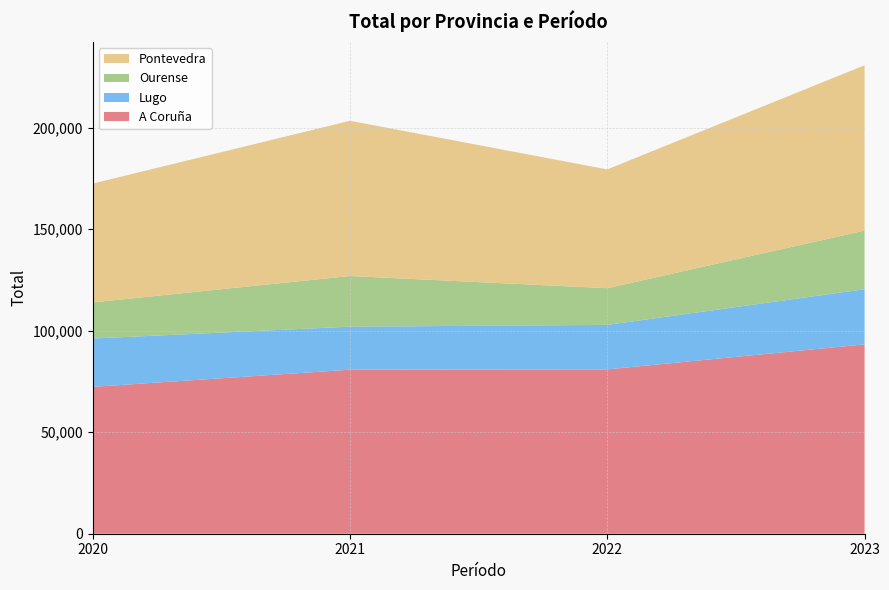

Reading right to left, list all the values displayed in this chart.

A Coruña: 93267	80794	80952	72342
Lugo: 27163	21193	21911	23812
Ourense: 28864	24943	18065	17779
Pontevedra: 81443	76469	58526	58526